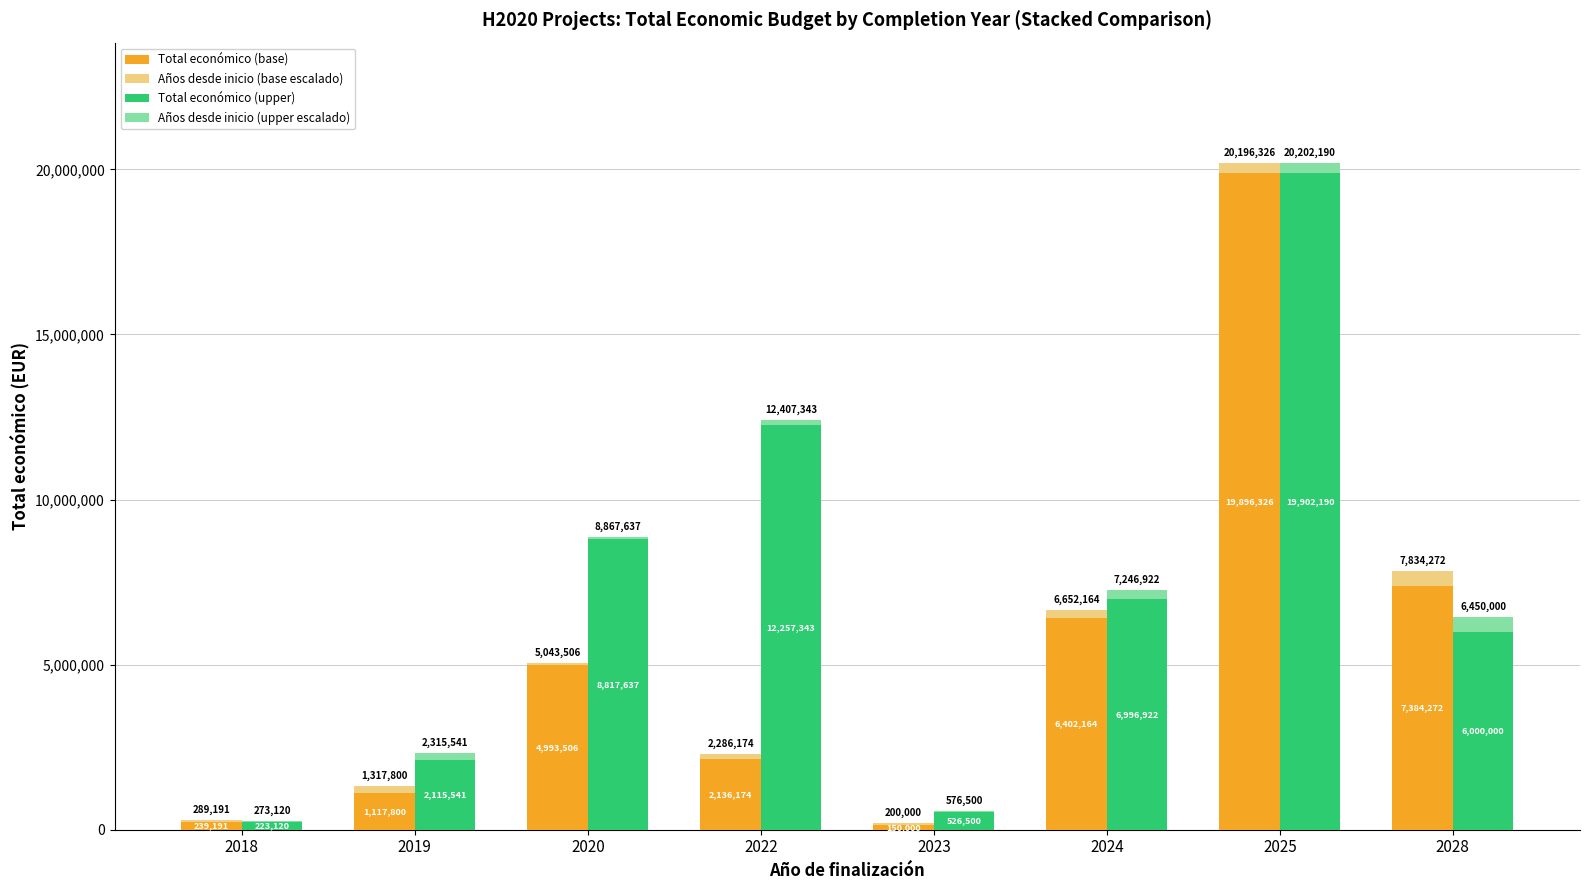

Rank the series by their maximum value, from highest to lowest.

Total económico (upper), Total económico (base), Años desde inicio (base escalado), Años desde inicio (upper escalado)